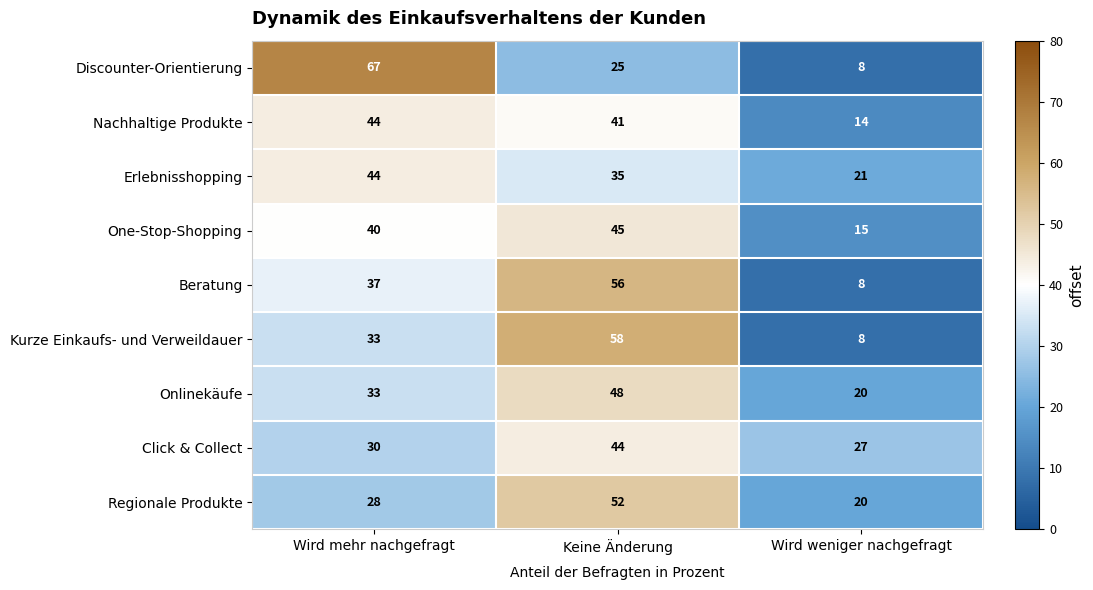

List the labels in order of Click & Collect value, smallest first.

Wird weniger nachgefragt, Wird mehr nachgefragt, Keine Änderung